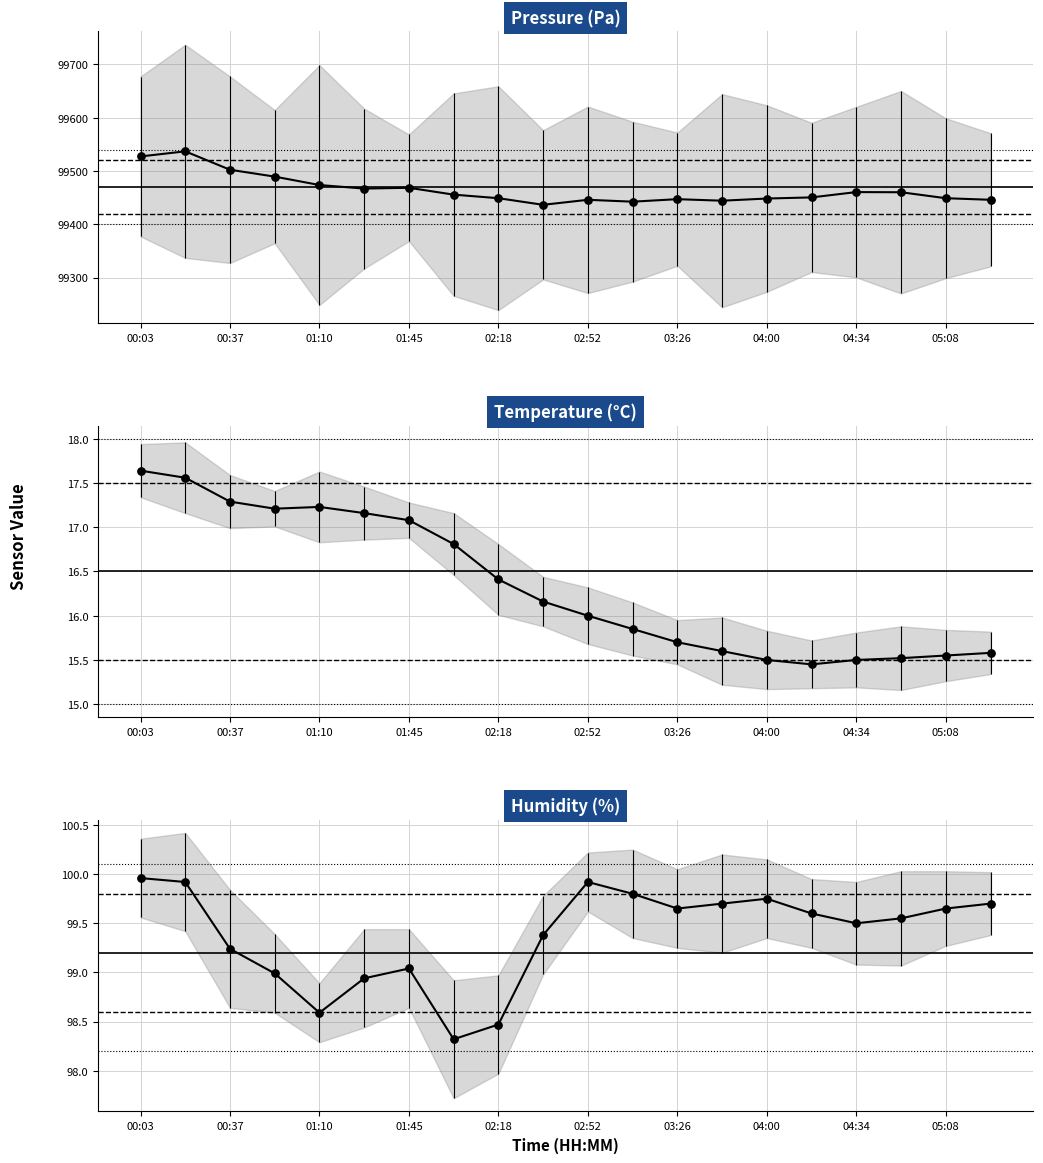

At how many categories does at least one series exceed 47593?

20